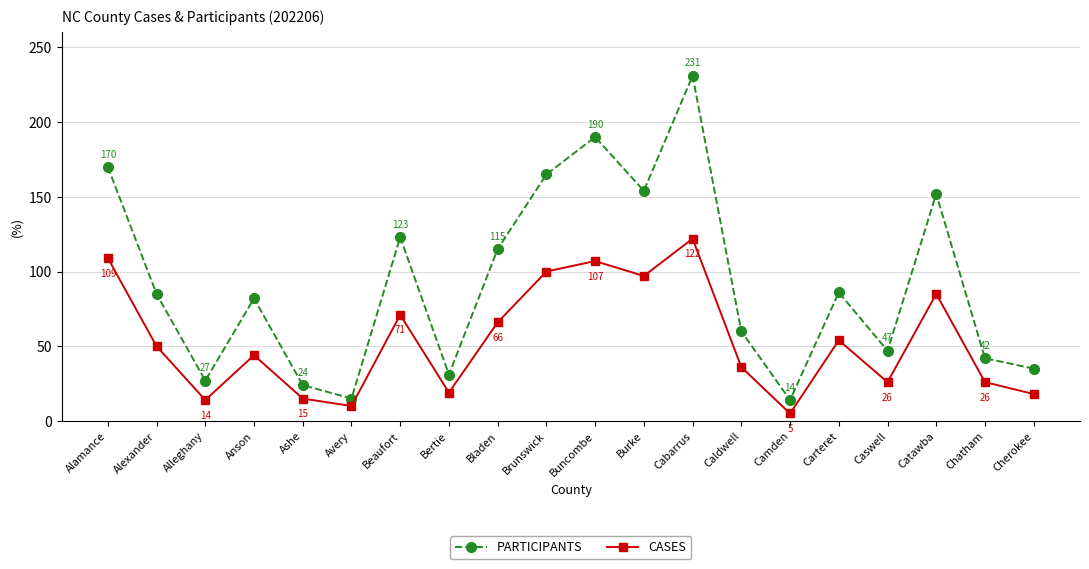

What is the label of the 2nd point from the left?

Alexander